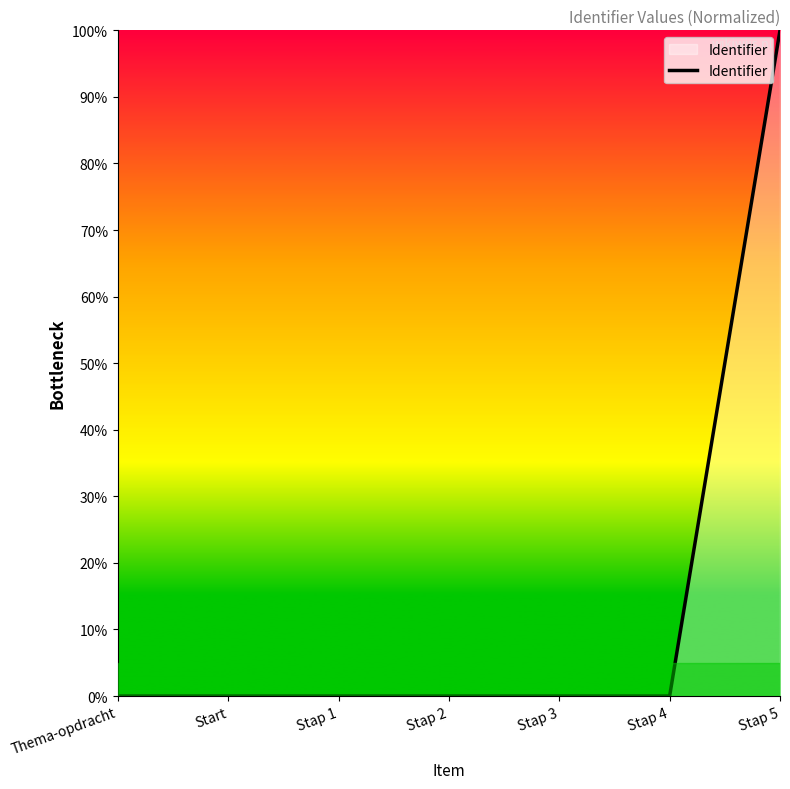

How many series are shown in this chart?

1